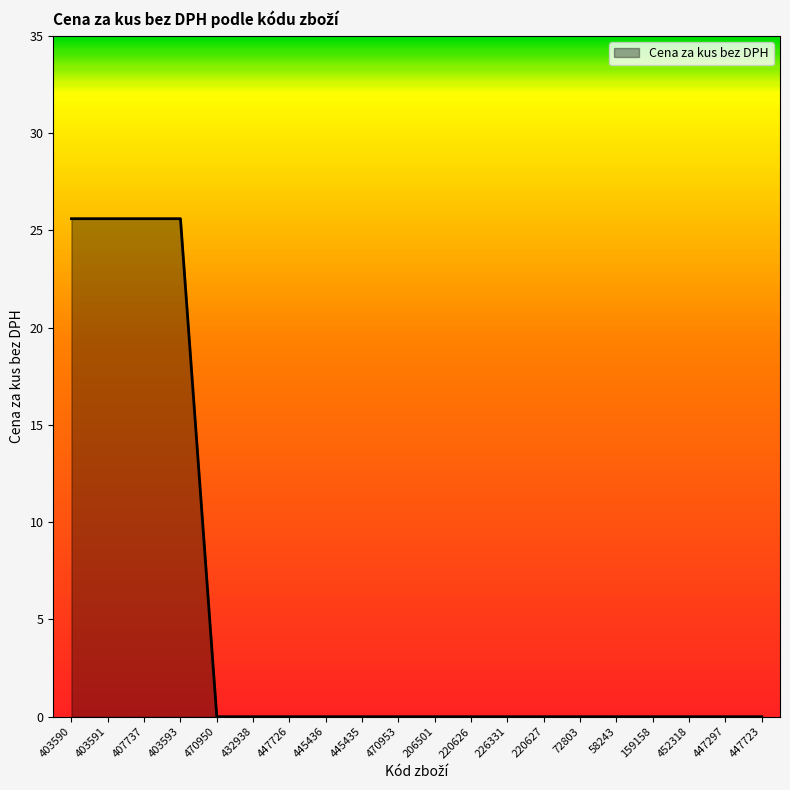

What position from the left is 447723?

20